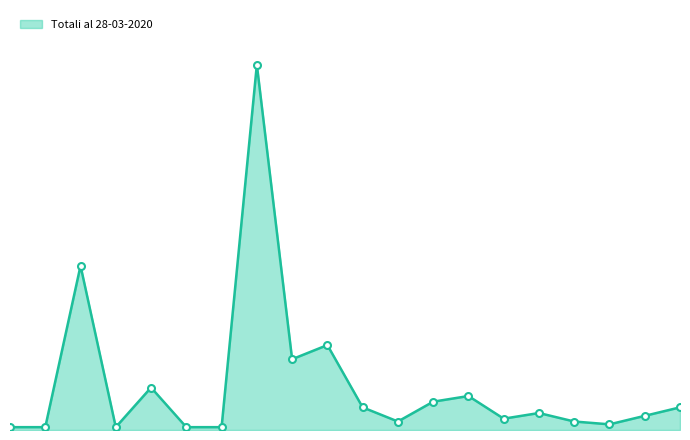

Does the chart have visible grid lines?

No